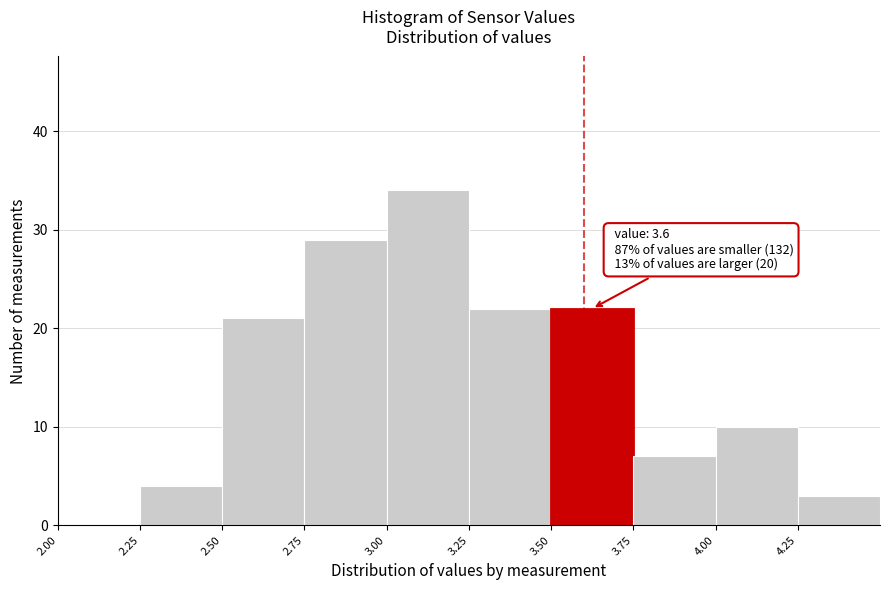

Over which range of the x-axis is the bar tallest?

3.00 to 3.25